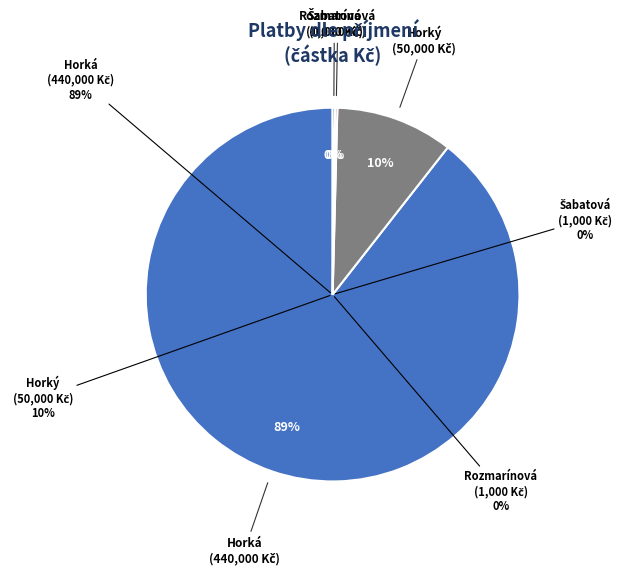

Is Šabatová the majority of the pie?

No